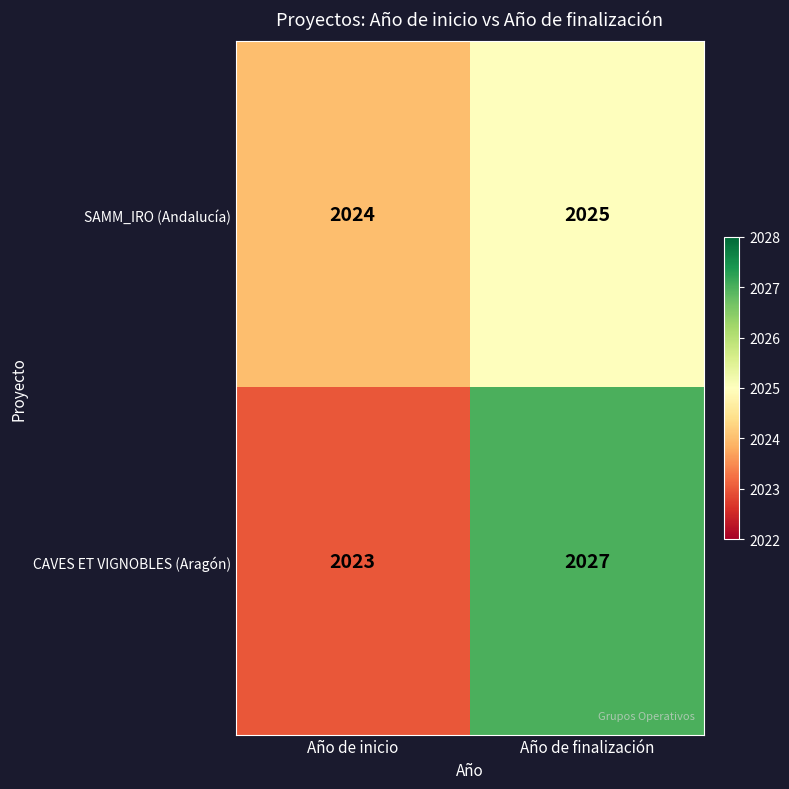

What is the sum of all CAVES ET VIGNOBLES (Aragón) values?

4050